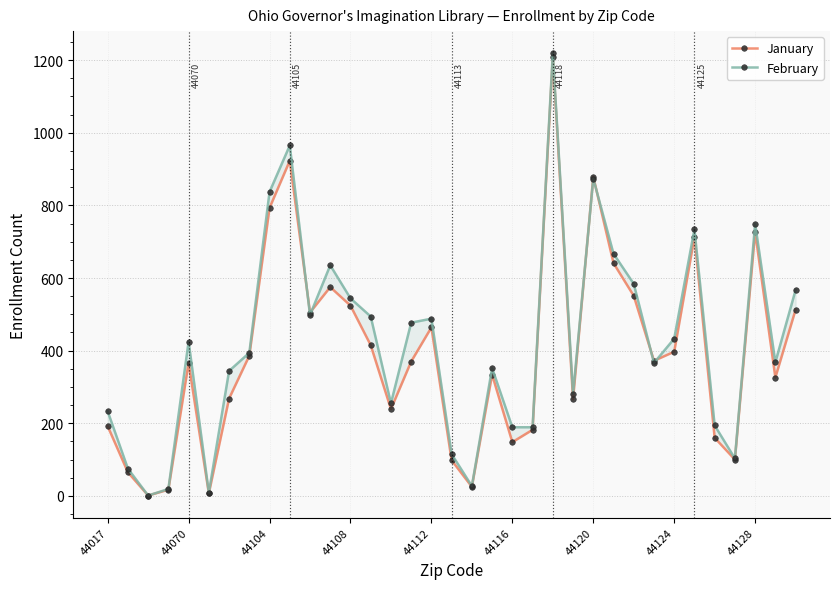

List the series in order of their overall mean, lowest first.

January, February